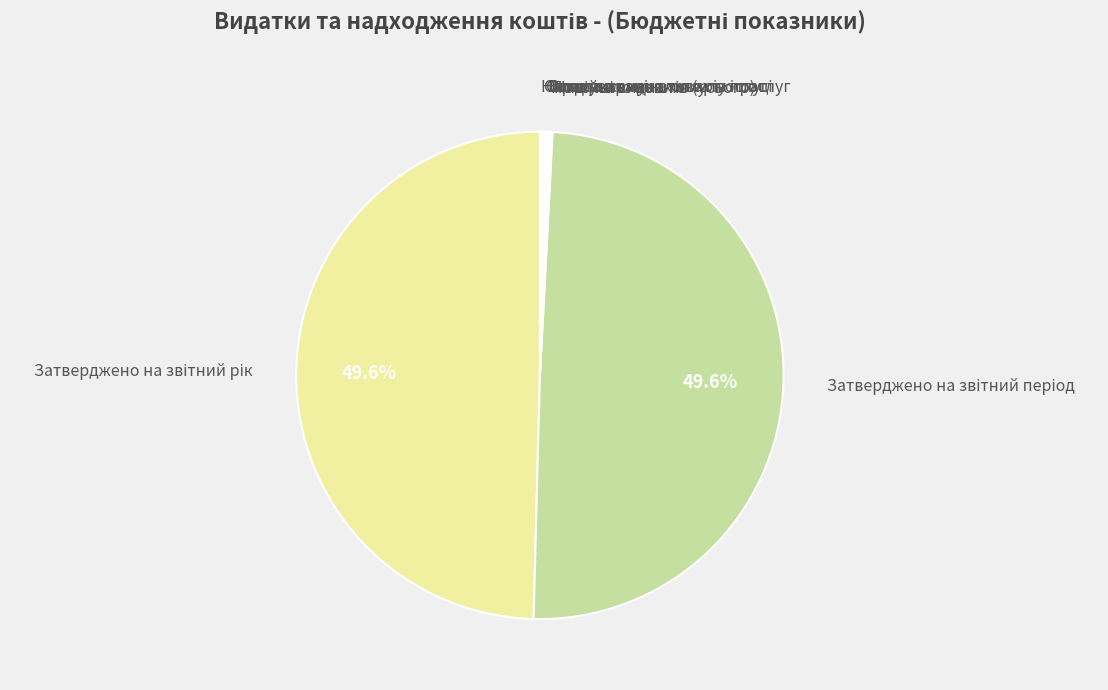

Is there a majority slice in this chart?

No